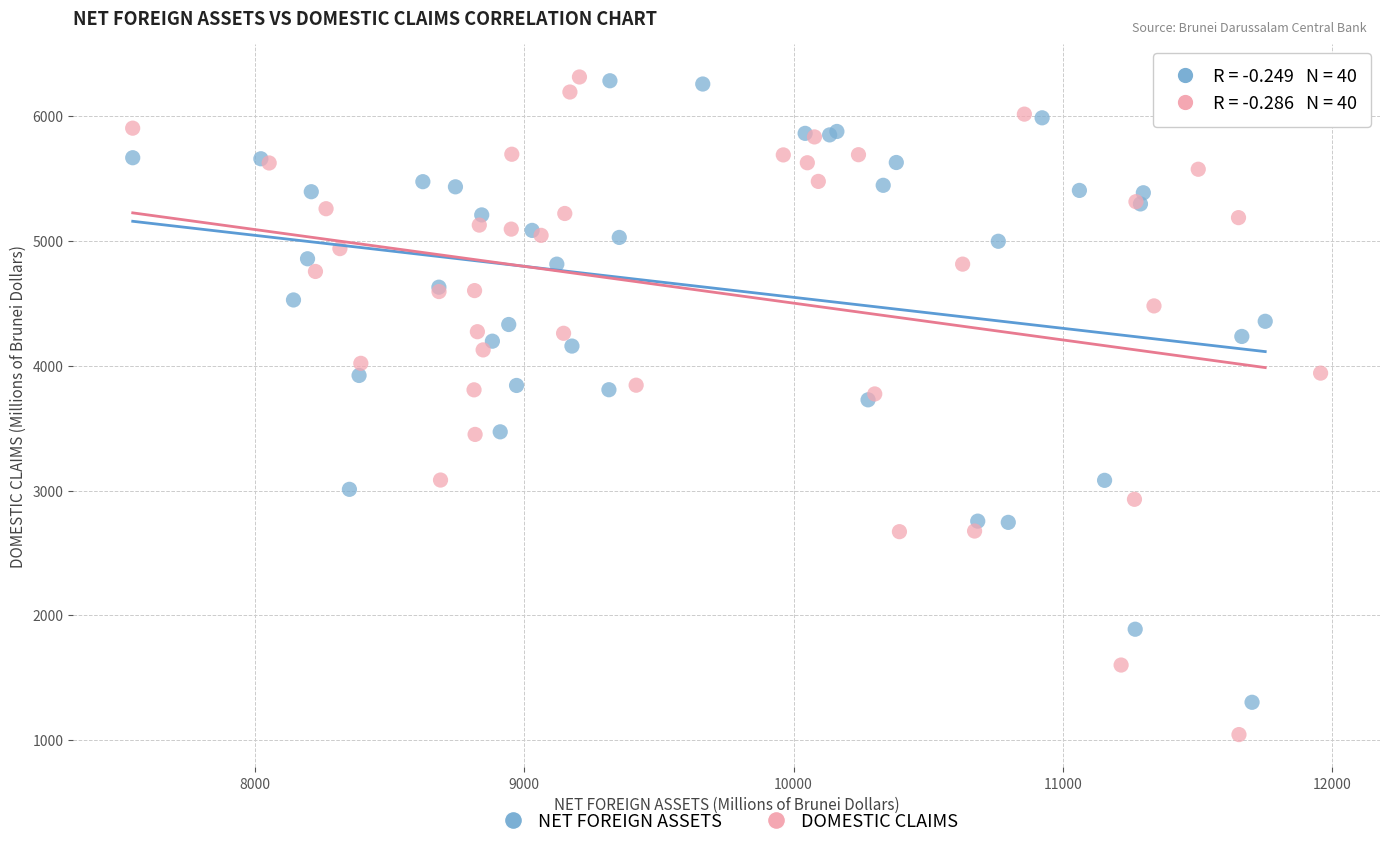

Which series has the largest Y range (max minus min)?

DOMESTIC CLAIMS